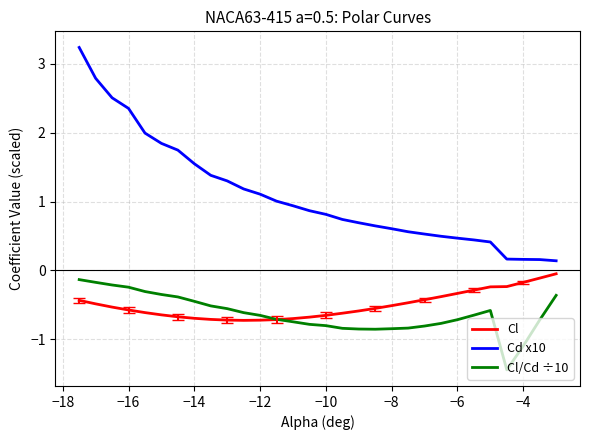

What is the average value of the Cl/Cd ÷10 series?

-0.6